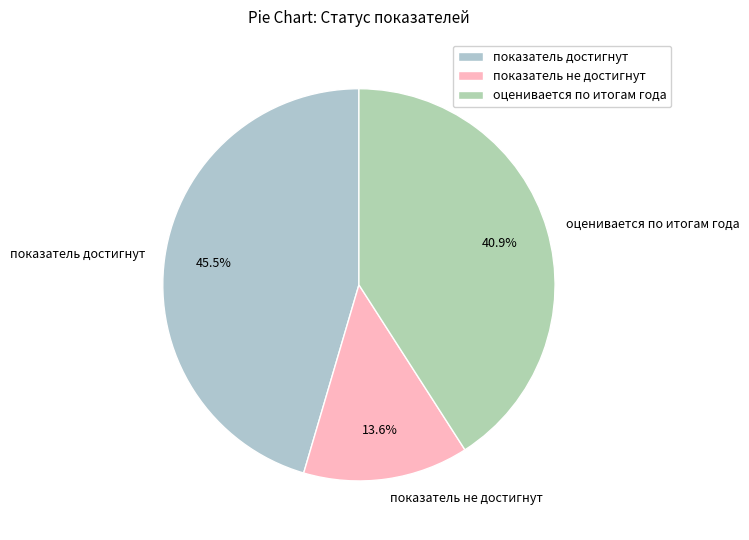

How many slices are in this pie chart?

3